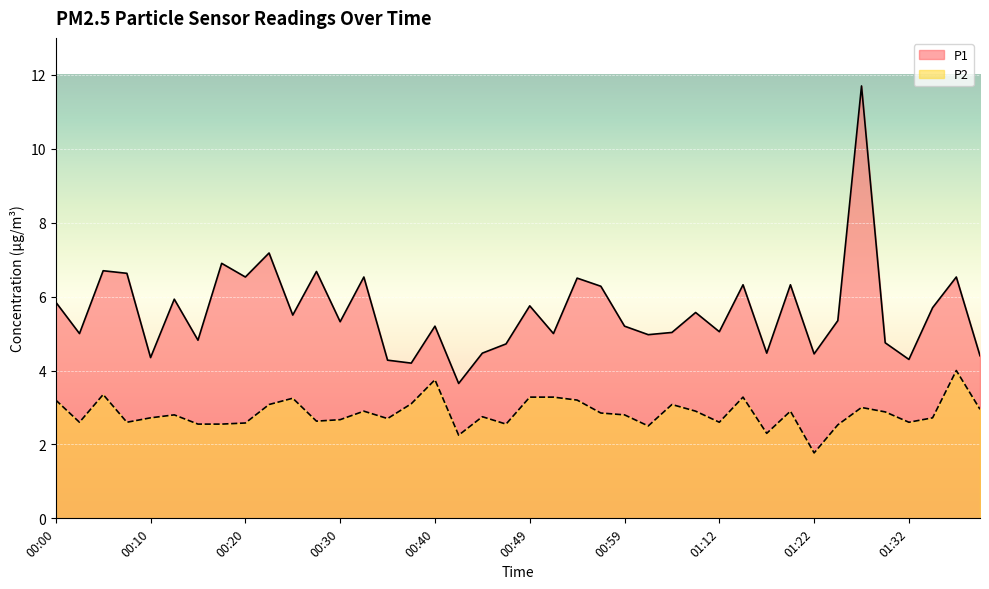

What is the spread (max minus min) of values at 00:03?

2.4